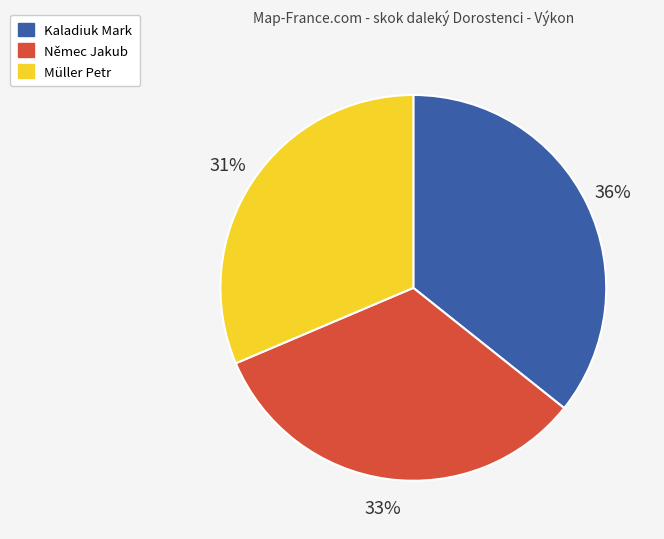

To the nearest percent, what is the difference between the Němec Jakub and Kaladiuk Mark slice percentages?

3%